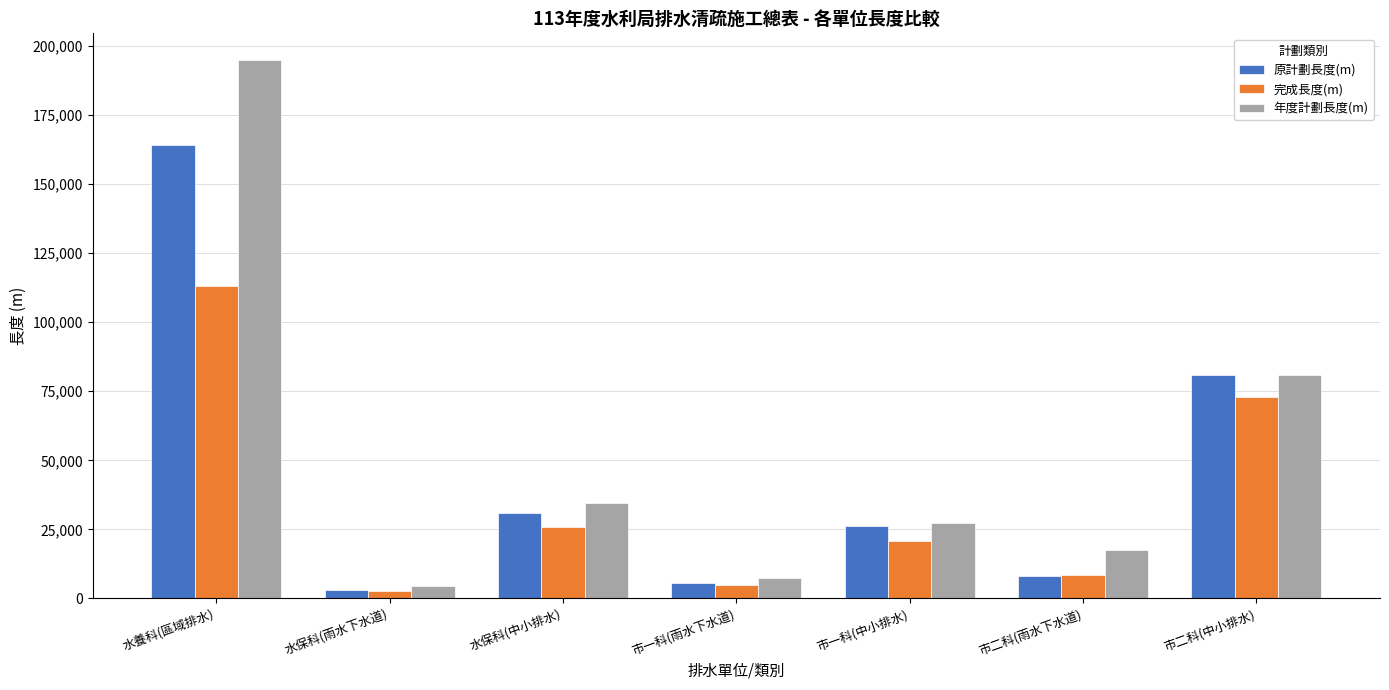

What is the spread (max minus min) of values at 水保科(中小排水)?

8796.0